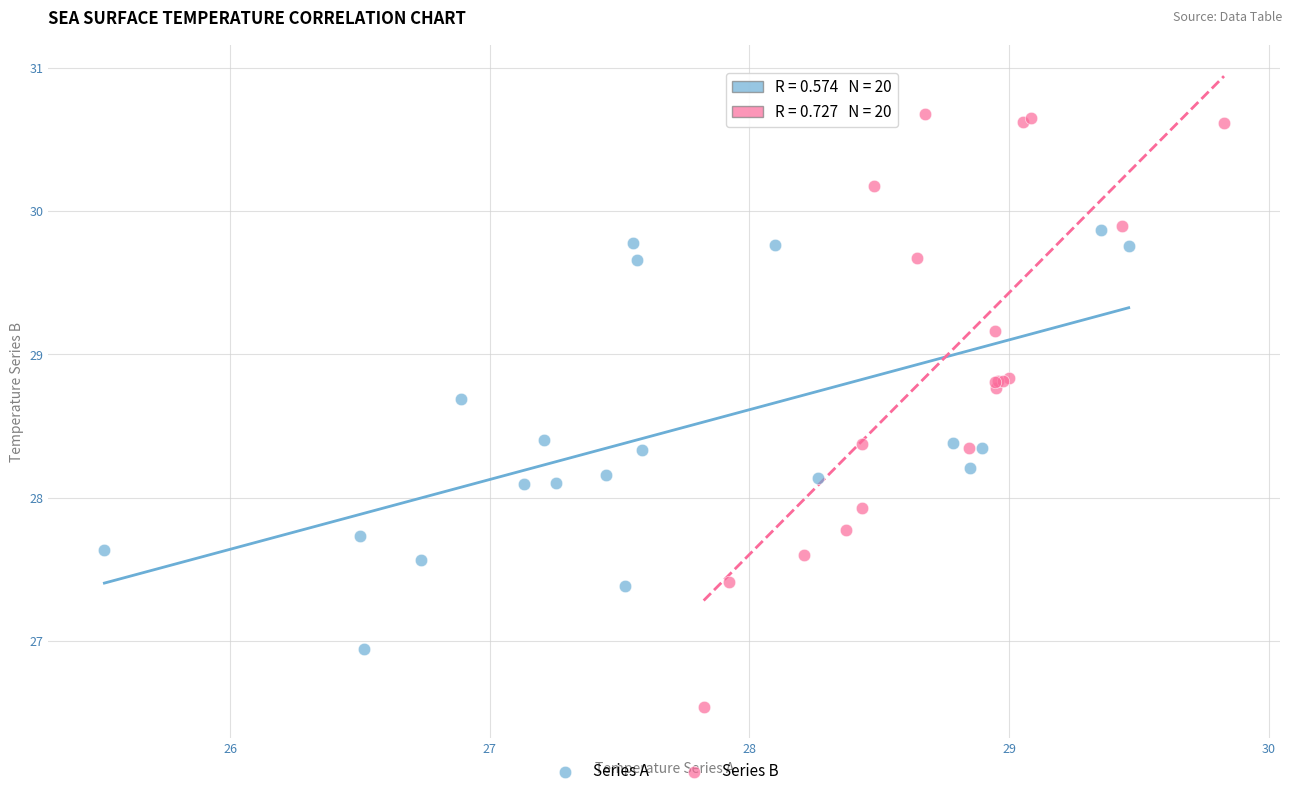

Which series reaches the maximum Y coordinate?

Series B